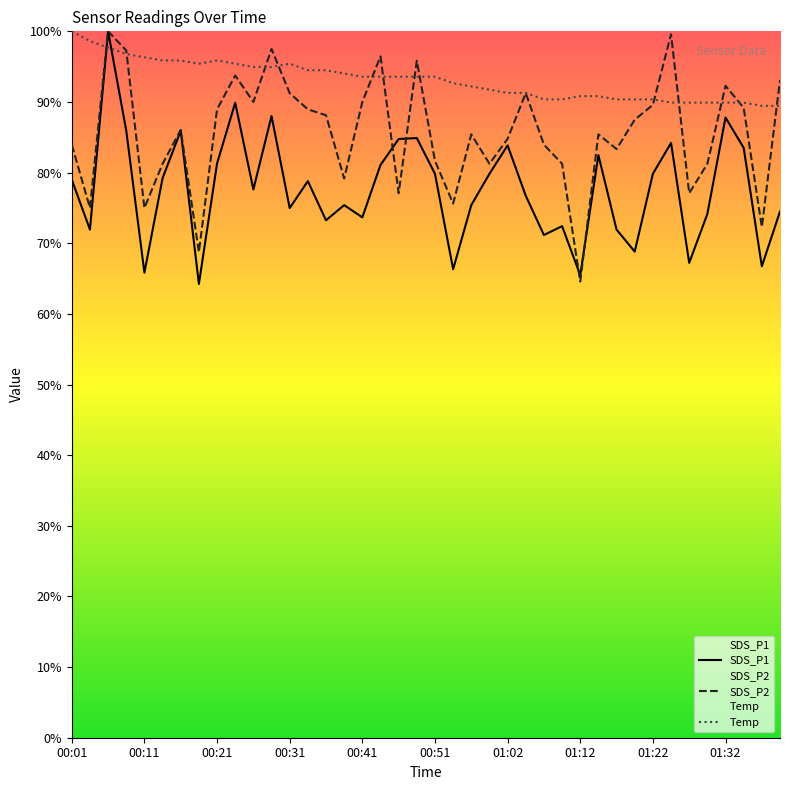

Between 00:41 and 00:38, which is larger?

00:38